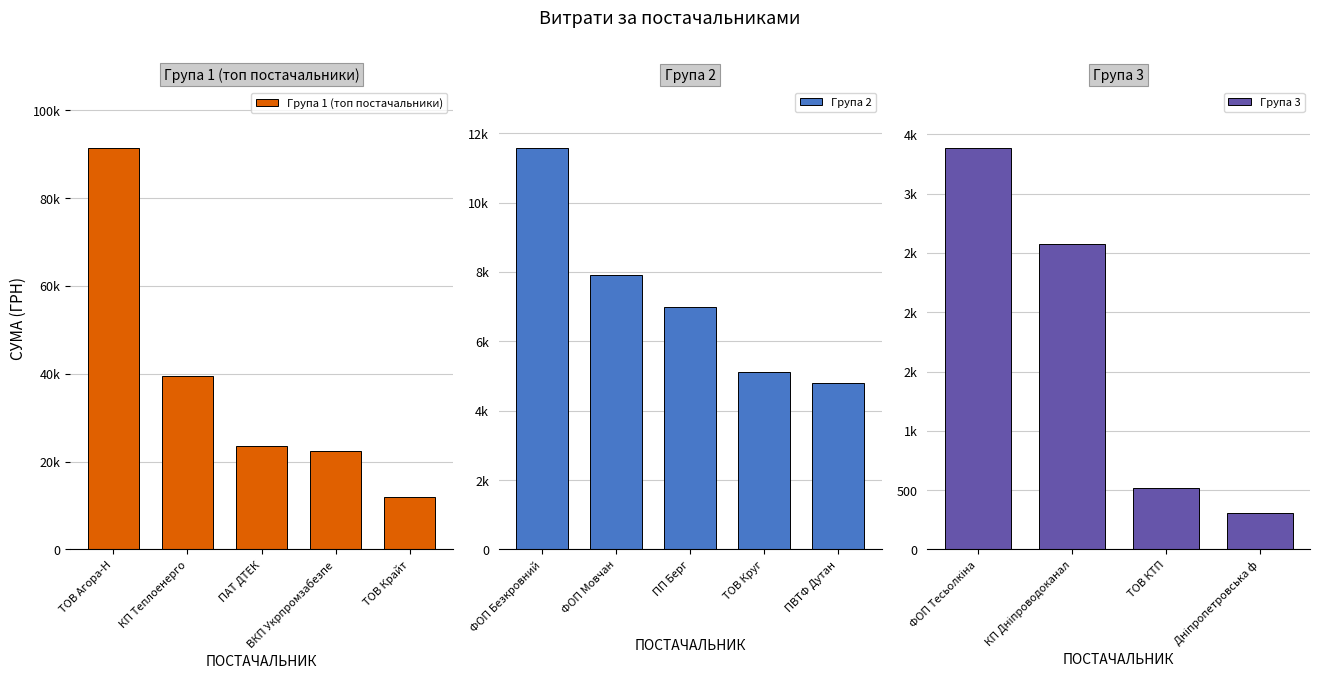

The chart shows a value of 286.8 at ТОВ КТП "Торгсервіс-Дніпро". True or false?

False